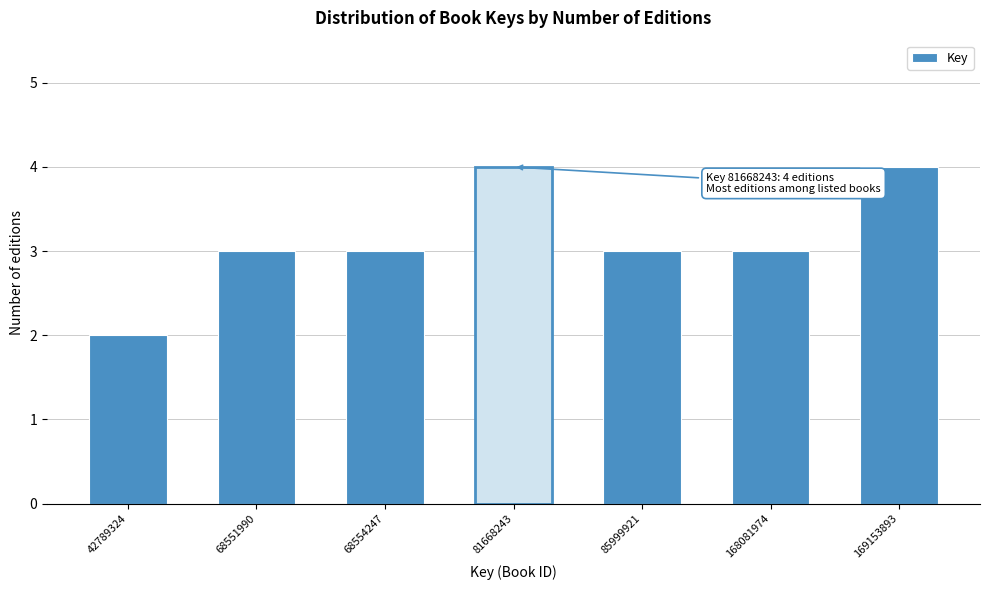

Reading right to left, extract all data points from this chart.

4	3	3	4	3	3	2